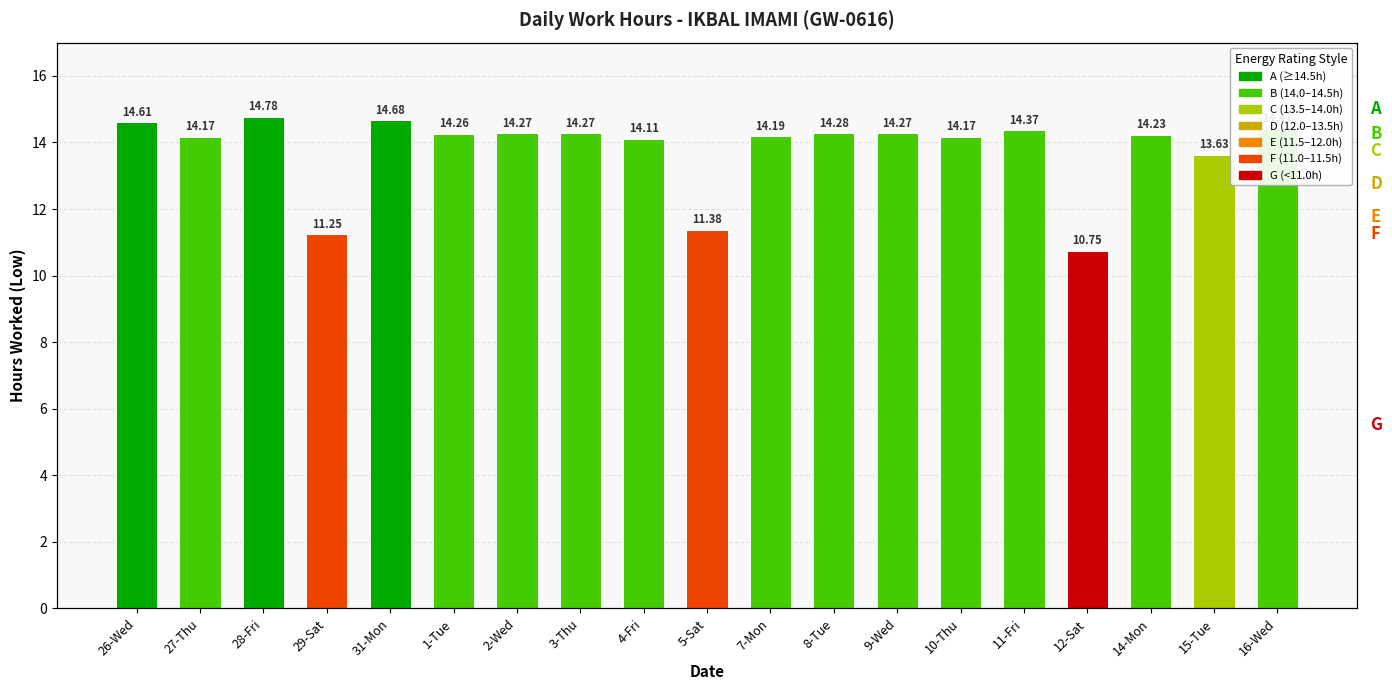

List the labels in order of value, smallest first.

12-Sat, 29-Sat, 5-Sat, 15-Tue, 4-Fri, 27-Thu, 10-Thu, 7-Mon, 14-Mon, 1-Tue, 2-Wed, 3-Thu, 9-Wed, 8-Tue, 11-Fri, 16-Wed, 26-Wed, 31-Mon, 28-Fri